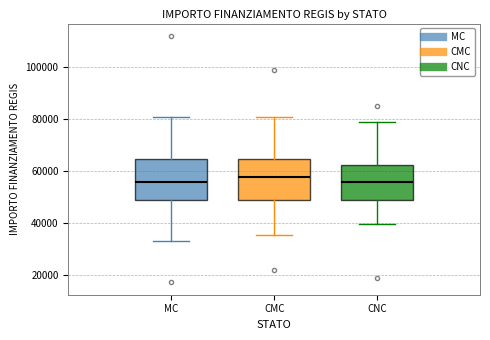

Reading left to right, transcribe this box plot: for each box, give where its median line is, the range the box spans, and where its two whiskers end, as read against the y-axis. The values are not printed on the chart, so give them approximately, as read against the axis.

MC: median 56000, box 50000 to 64000, whiskers 32000 to 80000
CMC: median 58000, box 50000 to 64000, whiskers 36000 to 80000
CNC: median 56000, box 50000 to 62000, whiskers 40000 to 80000